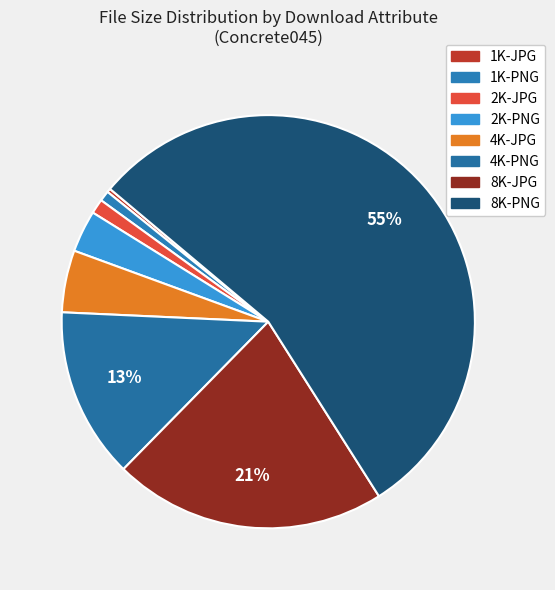

Is it true that 8K-PNG is 55% of the pie?

True